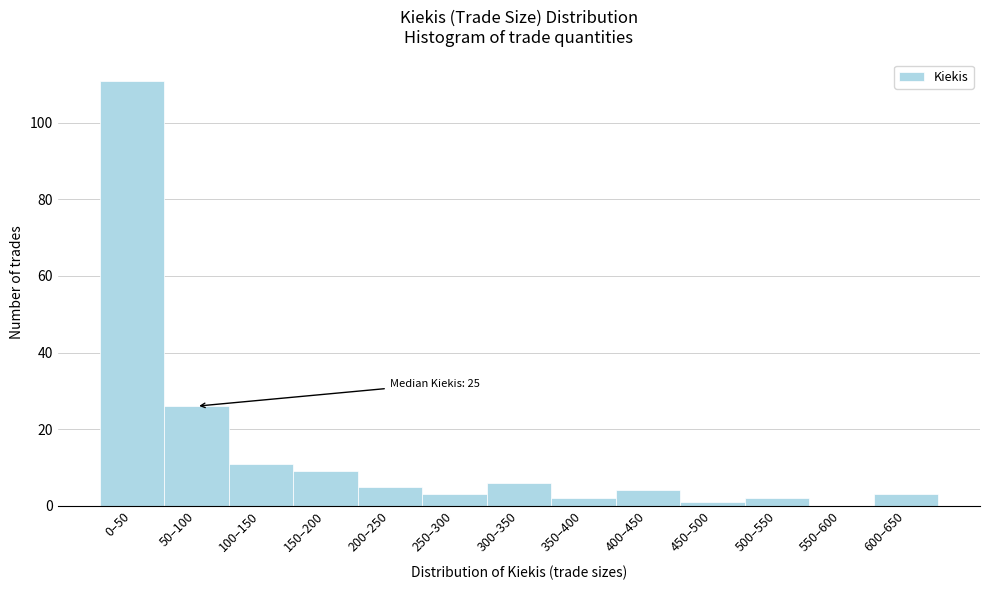

Reading left to right, what are all the values shown in this chart?

0–50=111	50–100=26	100–150=11	150–200=9	200–250=5	250–300=3	300–350=6	350–400=2	400–450=4	450–500=1	500–550=2	550–600=0	600–650=3